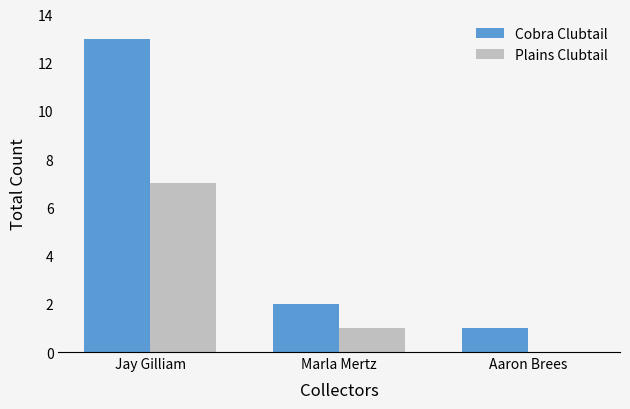

Count the Plains Clubtail values in the range 0 to 7.

3